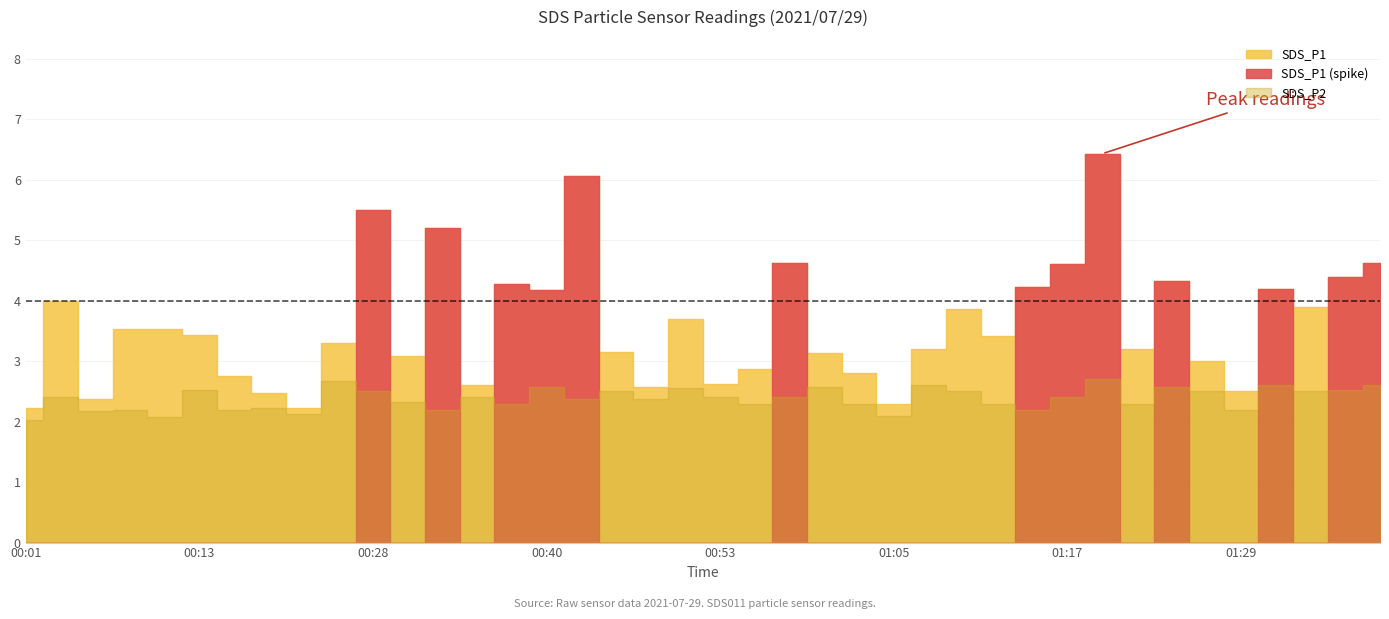

Where is the first local maximum for SDS_P2?

00:04